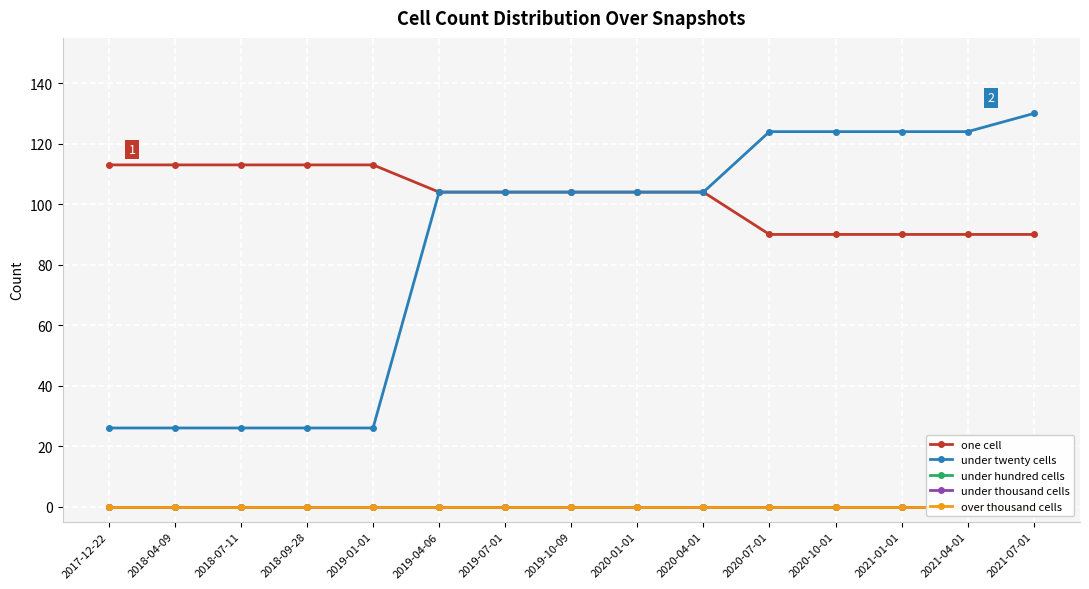

Reading right to left, what are all the values shown in this chart?

one cell: 90	90	90	90	90	104	104	104	104	104	113	113	113	113	113
under twenty cells: 130	124	124	124	124	104	104	104	104	104	26	26	26	26	26
under hundred cells: 0	0	0	0	0	0	0	0	0	0	0	0	0	0	0
under thousand cells: 0	0	0	0	0	0	0	0	0	0	0	0	0	0	0
over thousand cells: 0	0	0	0	0	0	0	0	0	0	0	0	0	0	0